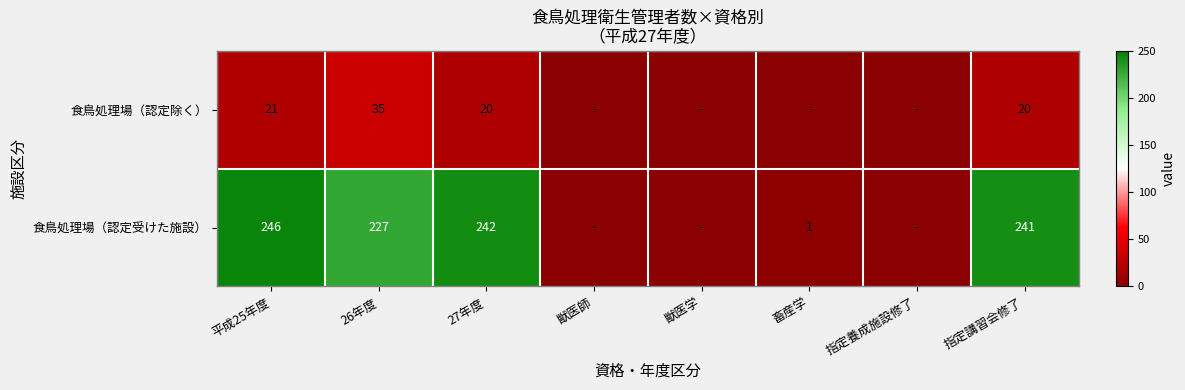

Count the number of categories in the chart.

8